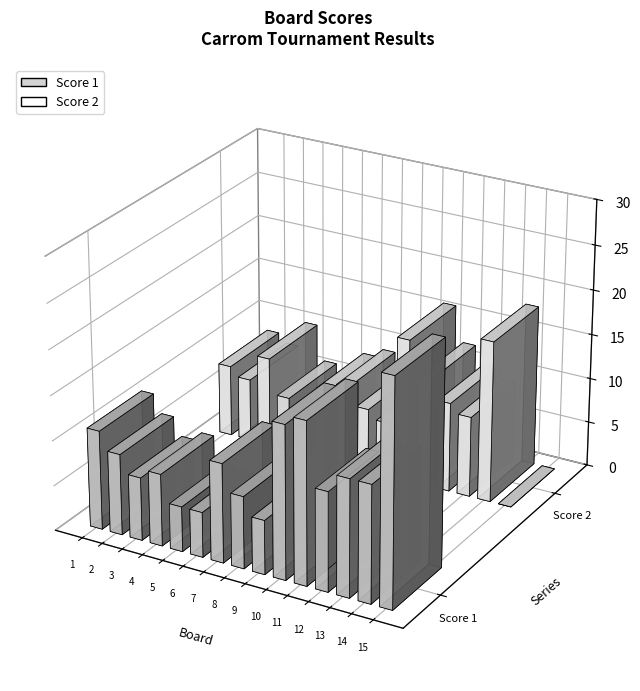

Is the value of Score 2 at 3 greater than the value of Score 1 at 9?

Yes